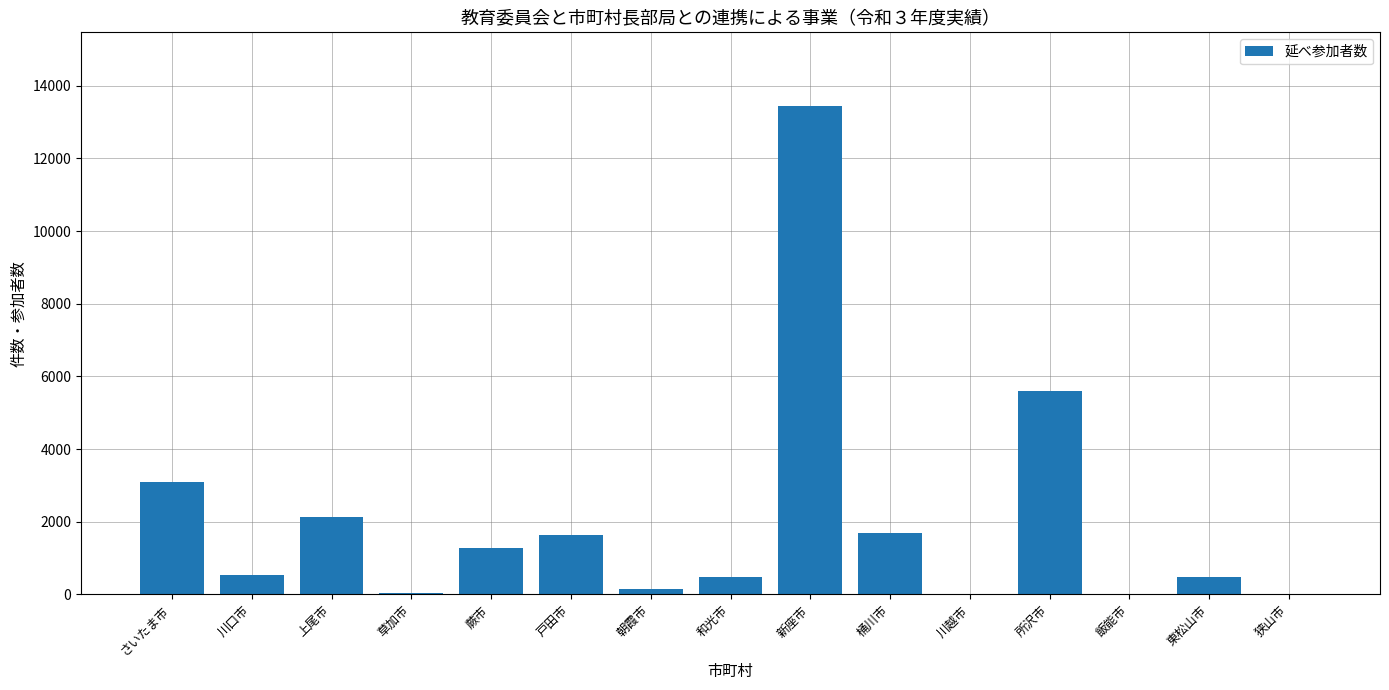

Is it true that the value at 和光市 is 478?

True